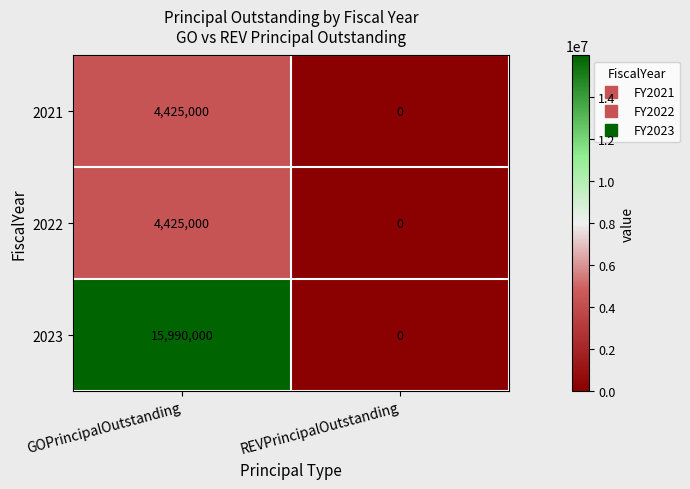

How many distinct data groups are displayed?

3